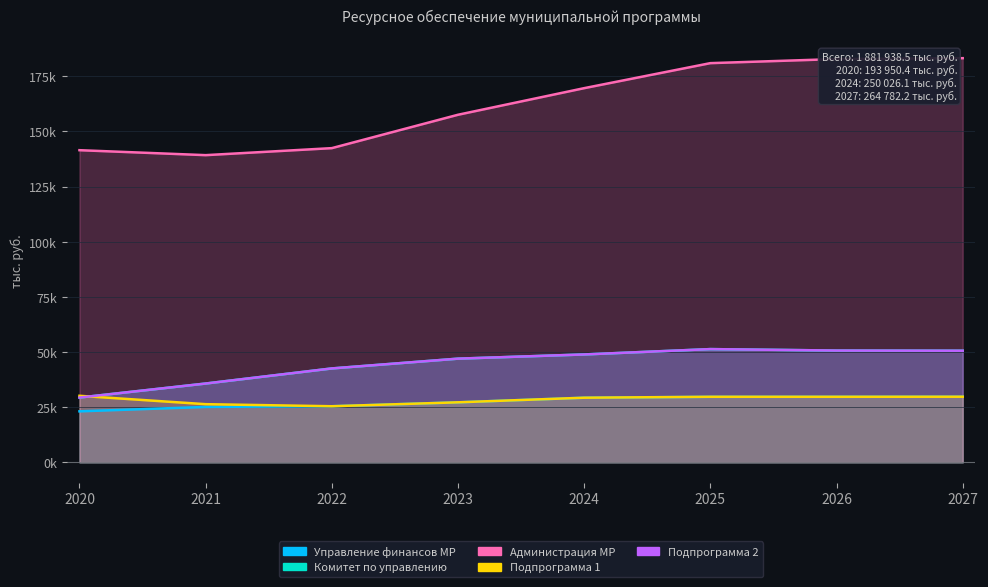

What is the minimum value for Управление финансов МР?

23114.2